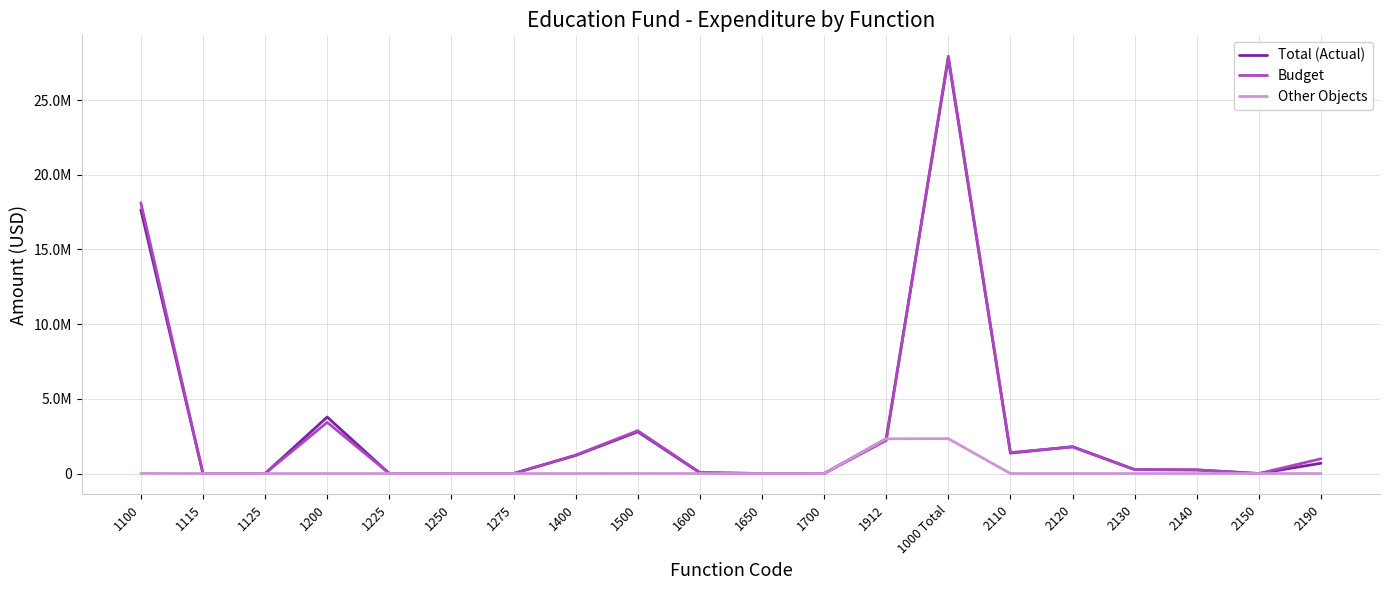

Does the chart have visible grid lines?

Yes